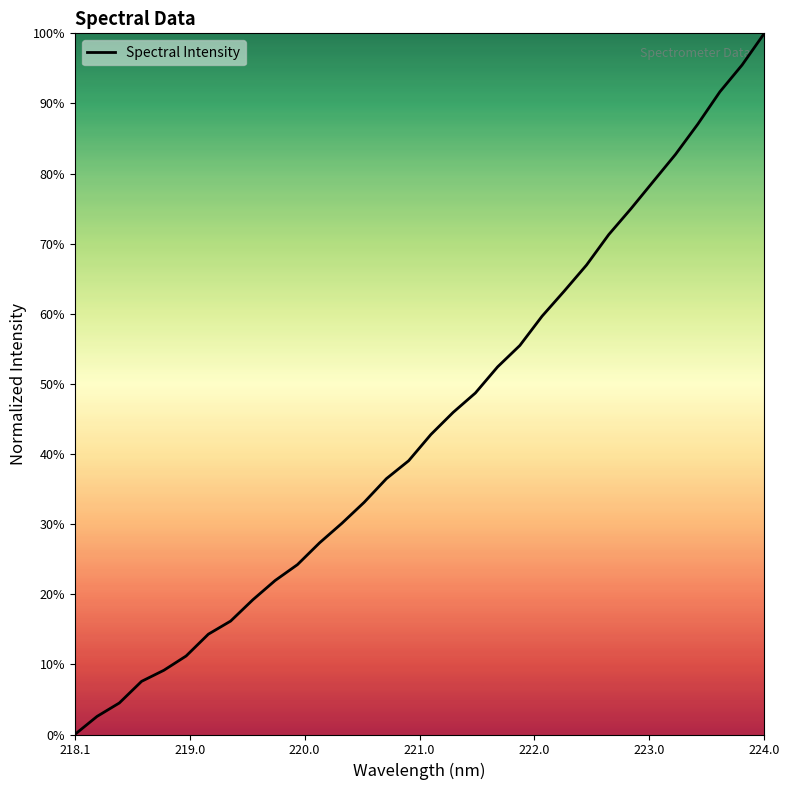

Does the chart have visible grid lines?

No